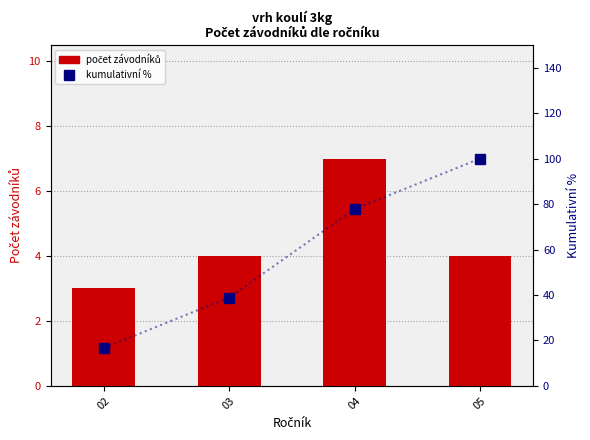

What is the value of the kumulativní % bar at the 4th from the left?

100.0